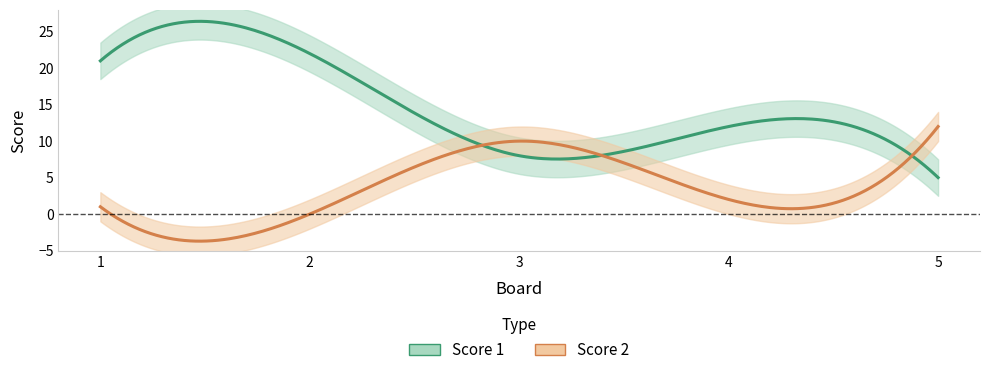

Which series has the widest spread of values?

Score 1